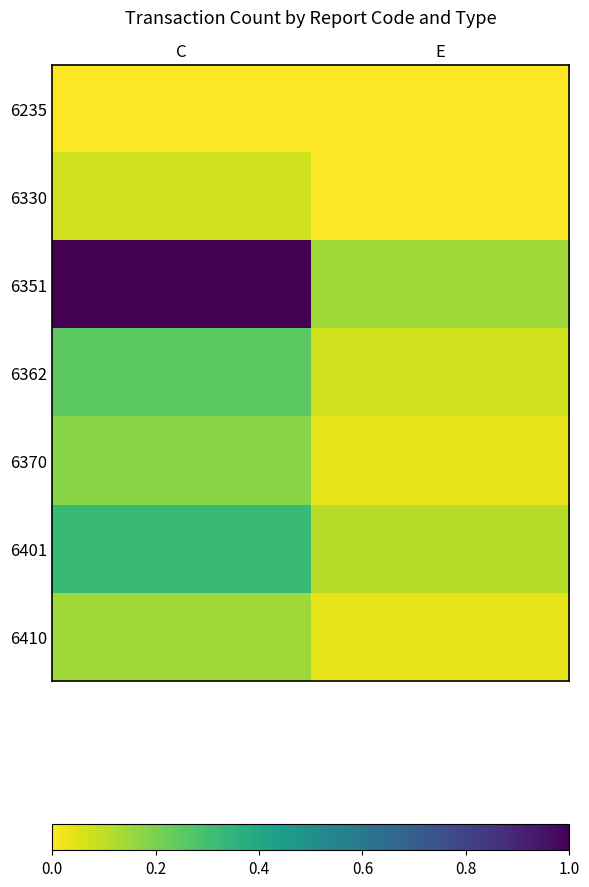

Which series has the largest total across all categories?

6351